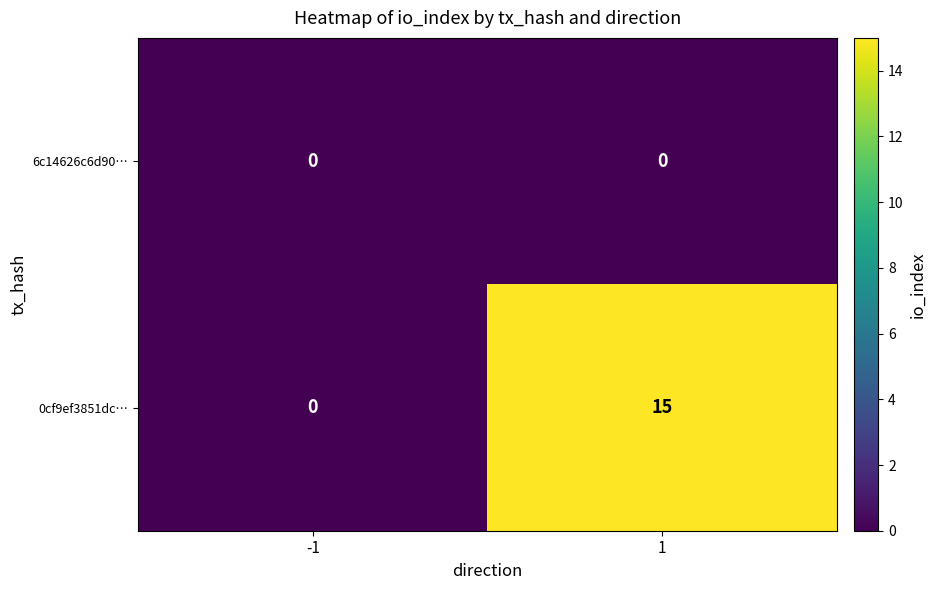

Between -1 and 1, which series saw the biggest shift?

0cf9ef3851dc…